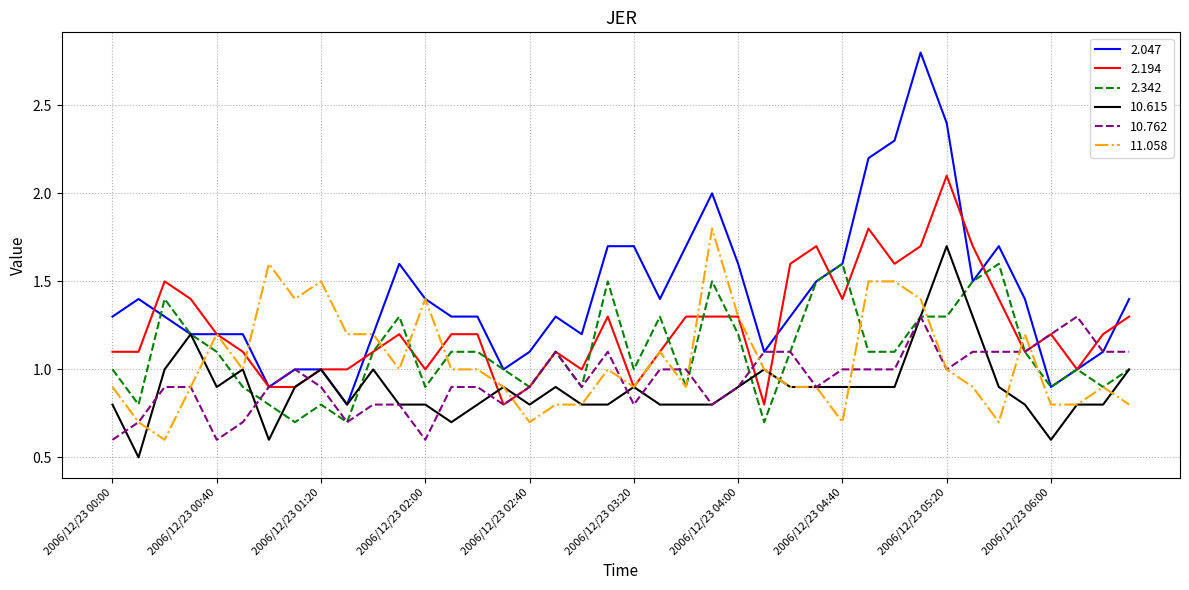

What is the smallest value displayed?

0.5